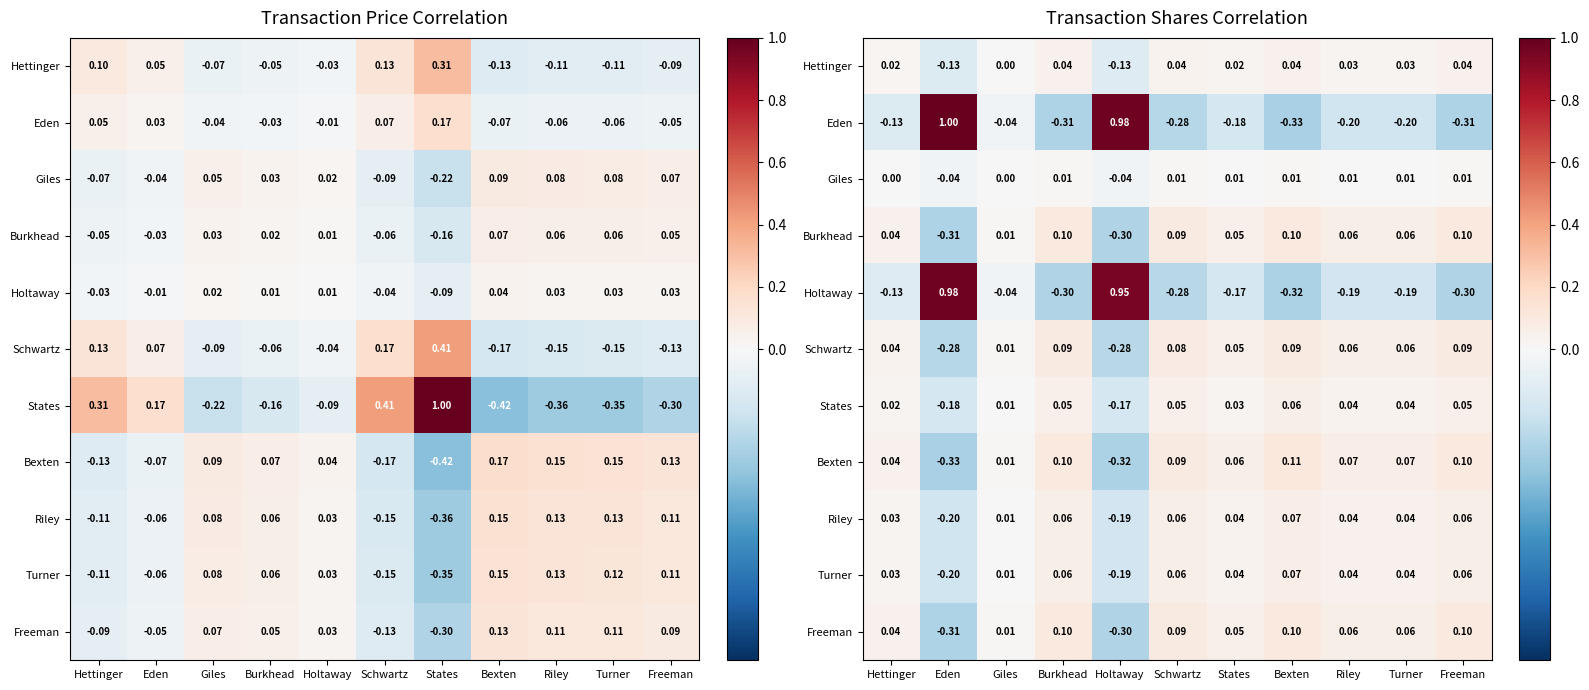

Count the number of categories in the chart.

11